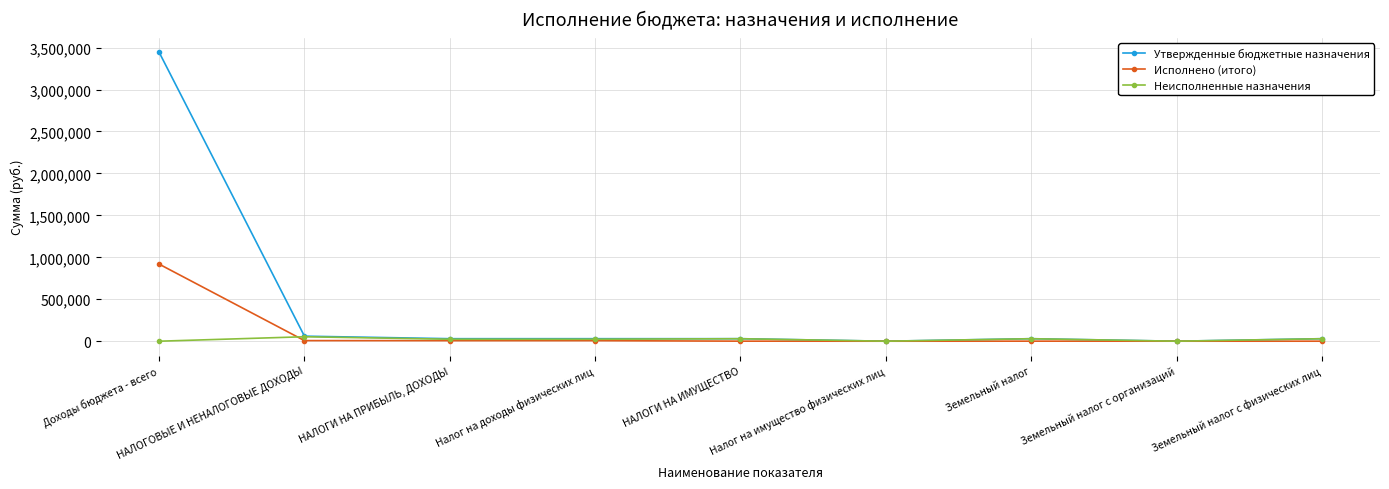

What is the label of the 2nd point from the right?

Земельный налог с организаций